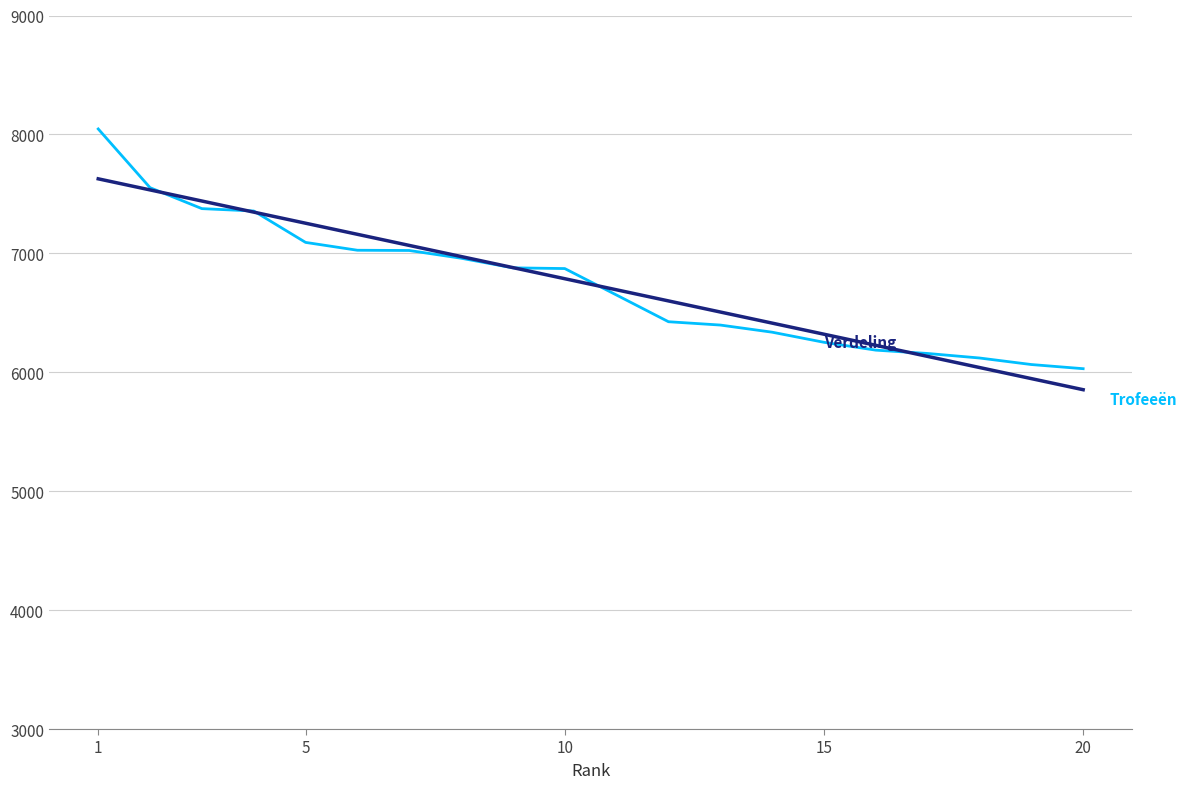

What is the greatest value displayed?

8046.0